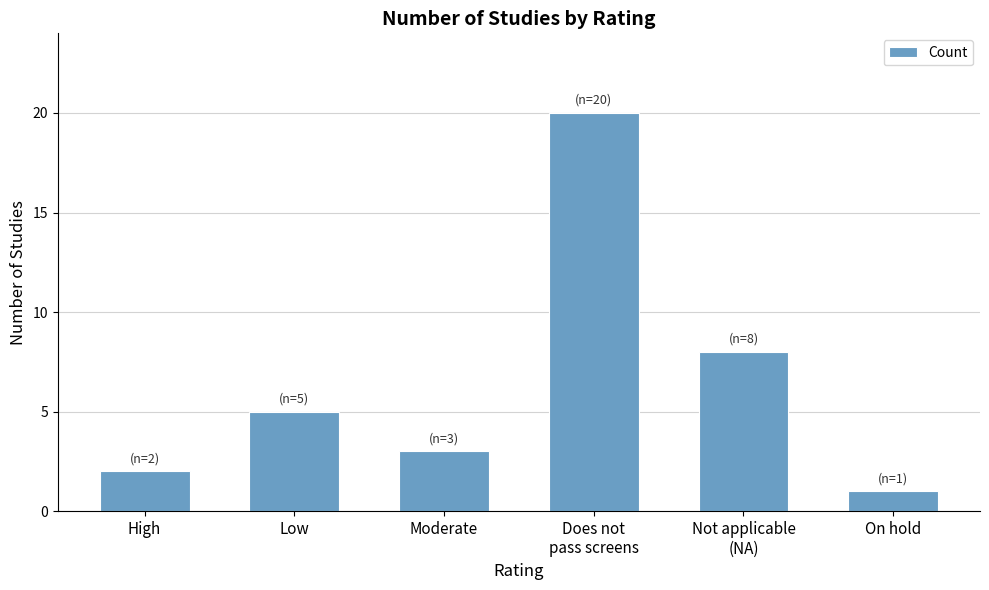

How many data points are less than 5?

3